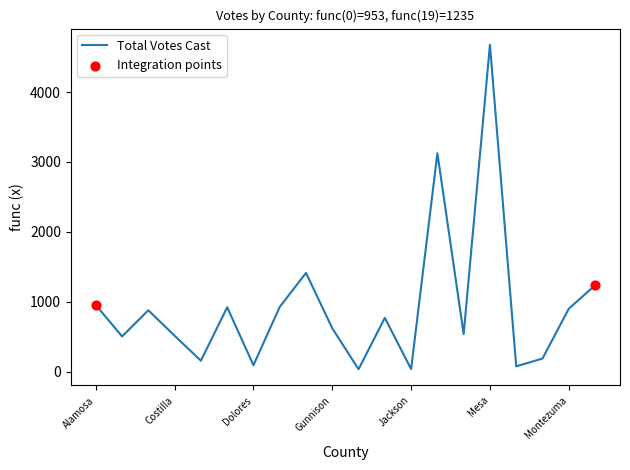

What is the difference between the maximum and minimum values?

4643